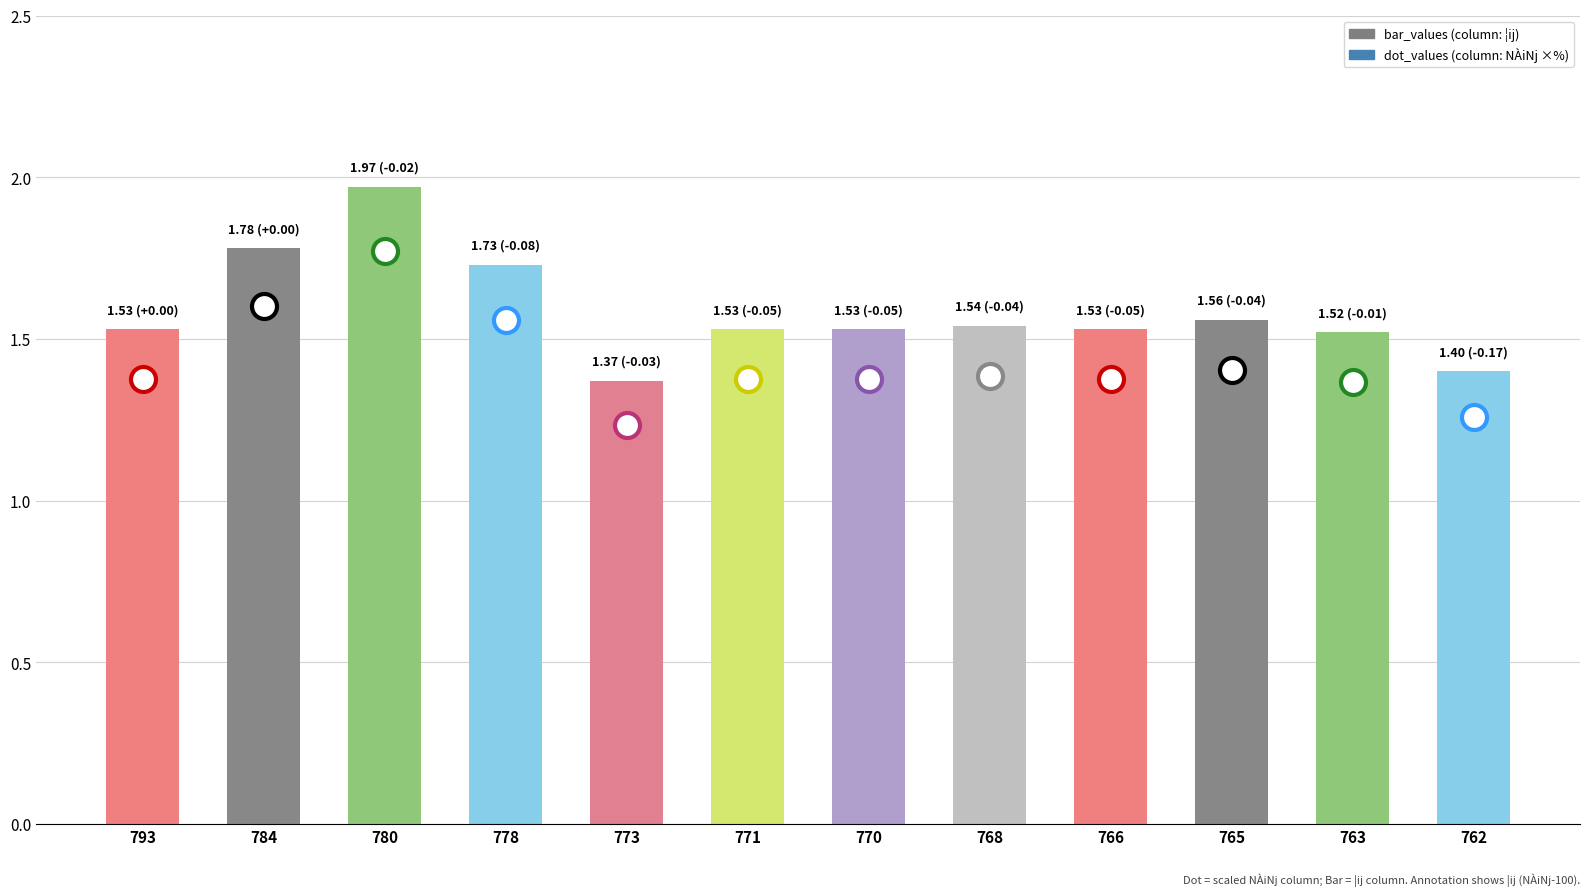

Does the chart contain stacked bars?

No